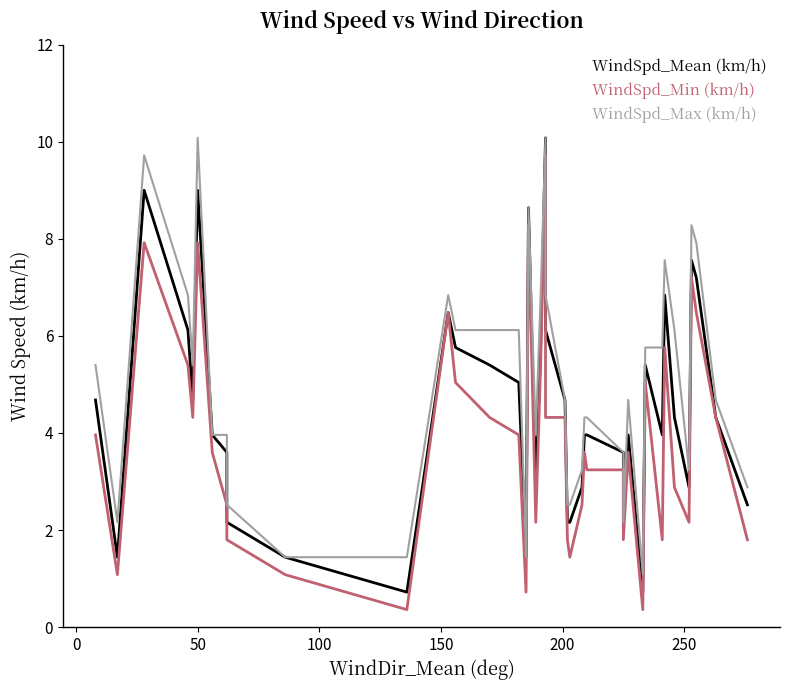

Which series has the largest total across all categories?

WindSpd_Max (km/h)